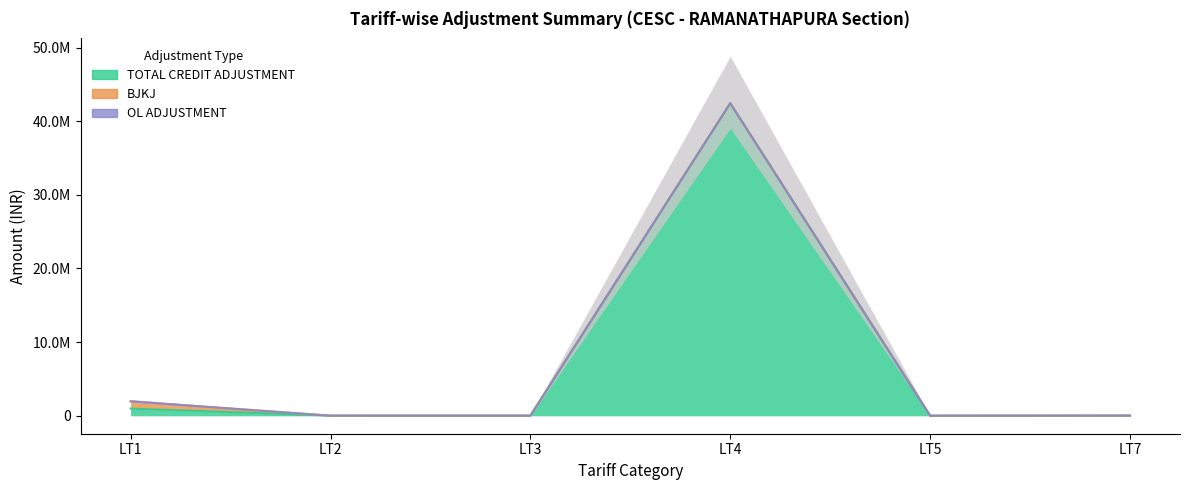

What is the total value across all series at LT3?

9059.4